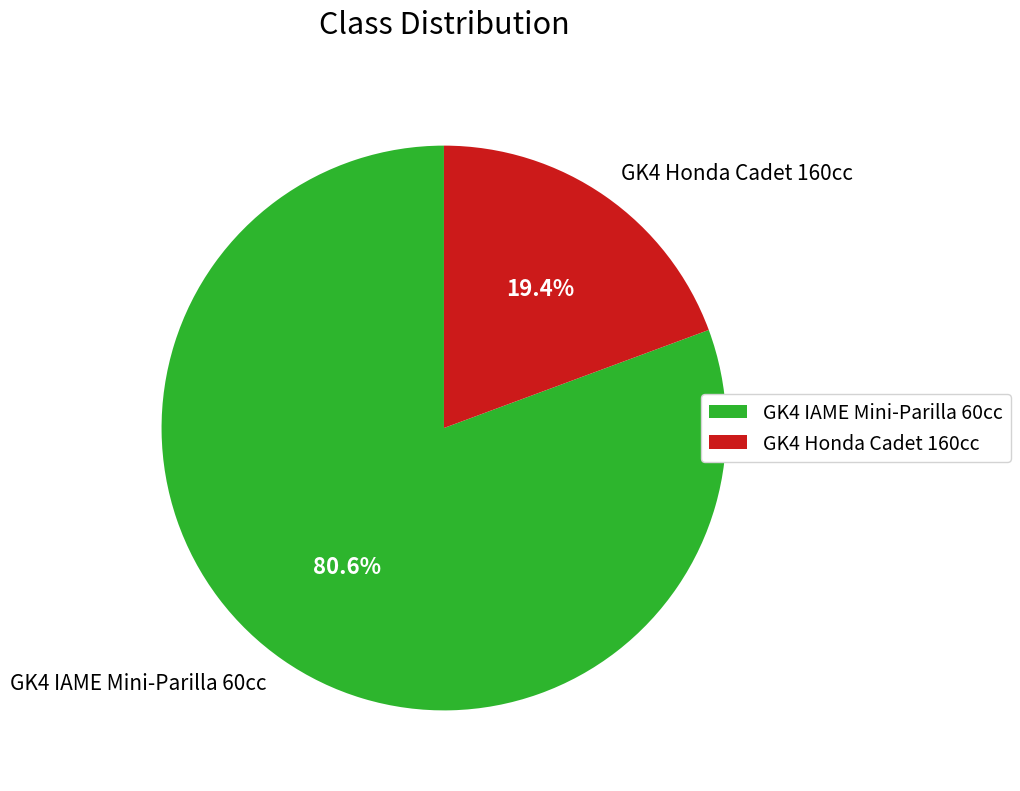

Which slice is the smallest?

GK4 Honda Cadet 160cc